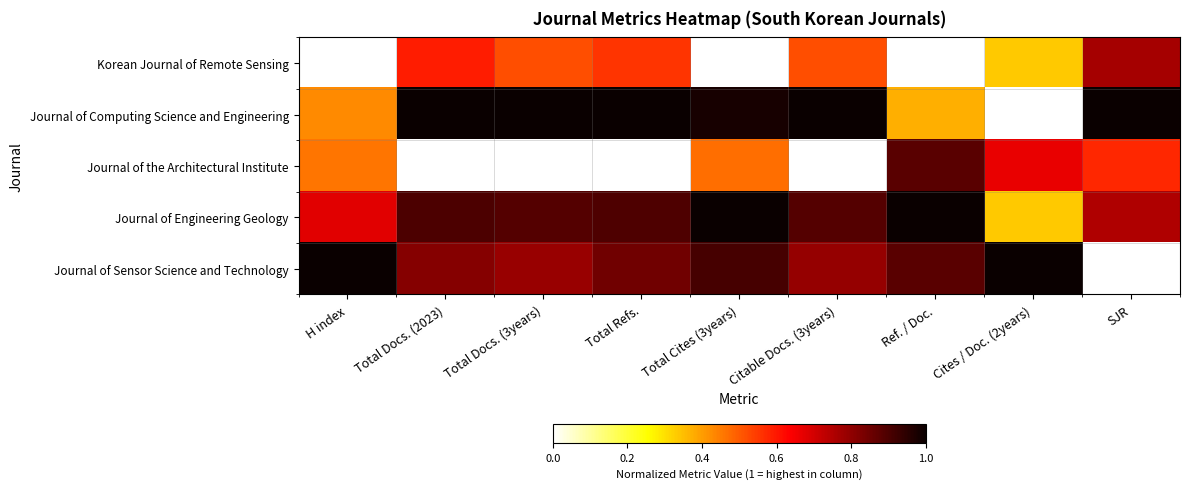

Count the number of categories in the chart.

9